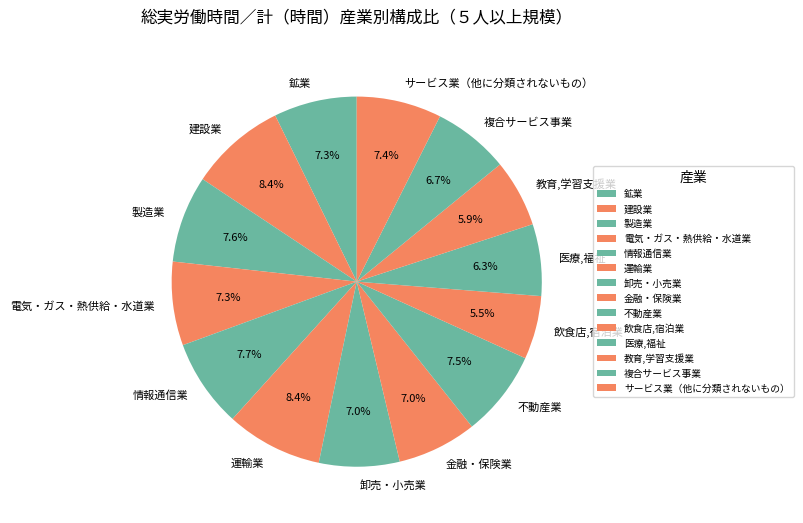

To the nearest percent, what portion does 教育,学習支援業 represent?

6%